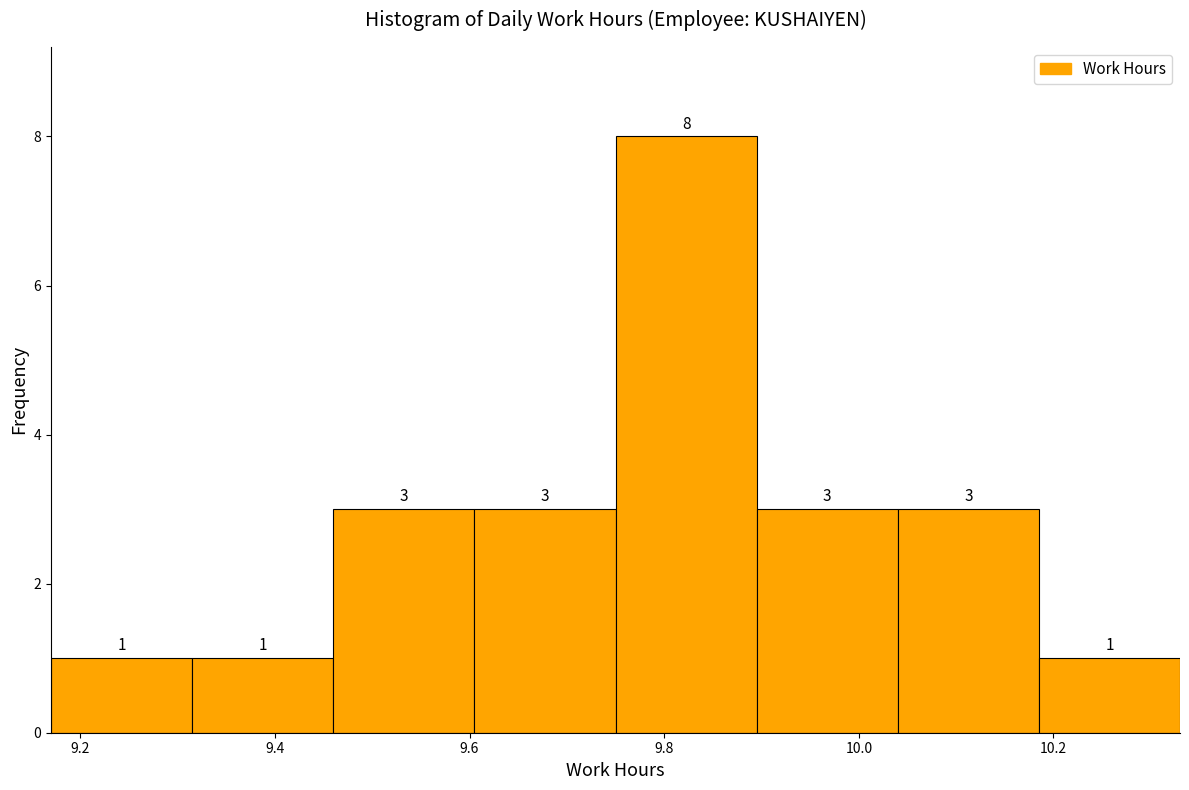

Reading left to right, transcribe this chart: for each bar, give the range it covers on the x-axis and its height. The bar edges are not printed on the chart, so give them approximately, as read against the axis.

9.170 to 9.315: 1
9.315 to 9.460: 1
9.460 to 9.605: 3
9.605 to 9.750: 3
9.750 to 9.895: 8
9.895 to 10.040: 3
10.040 to 10.185: 3
10.185 to 10.330: 1